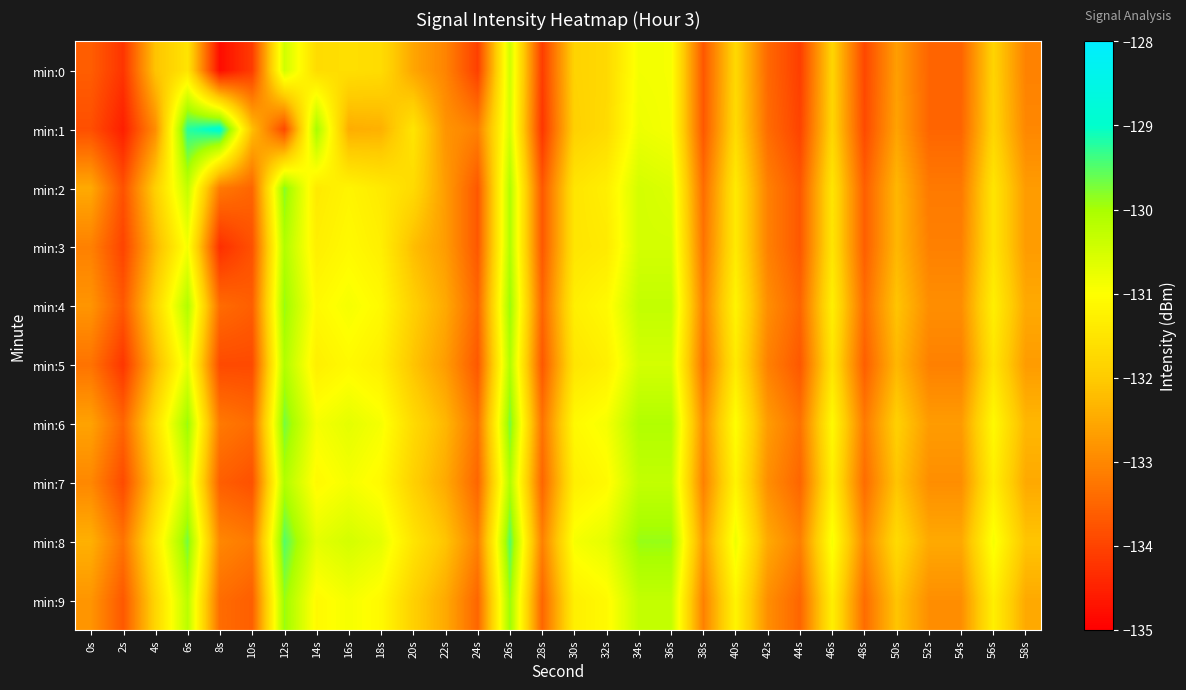

What is the greatest value displayed?

-128.9